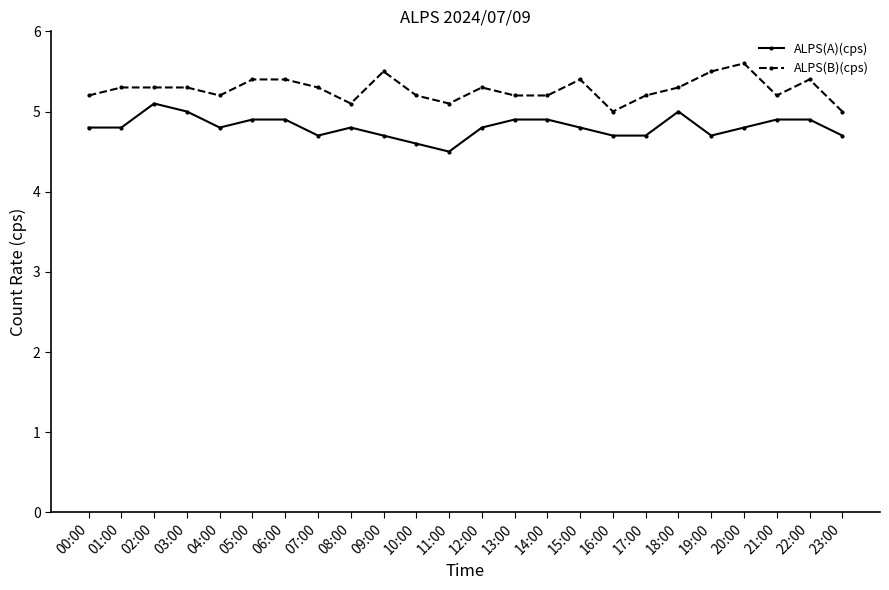

Which series has the largest total across all categories?

ALPS(B)(cps)